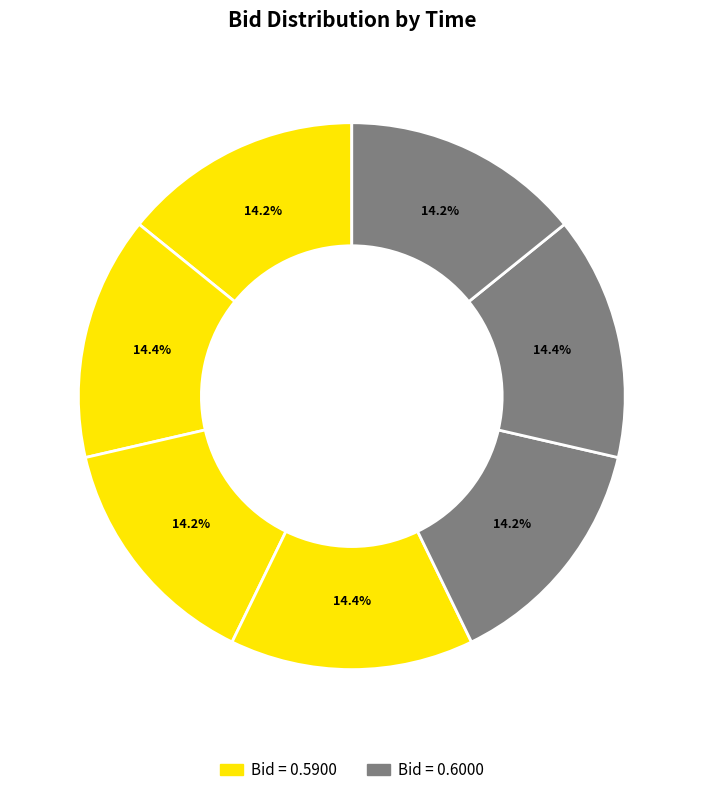

How many slices are in this pie chart?

7